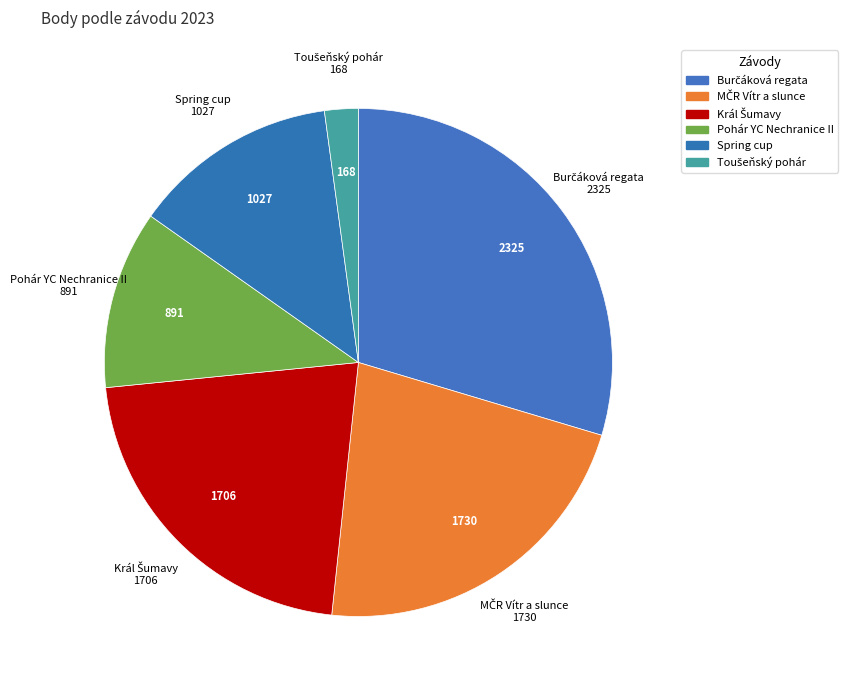

How many slices are in this pie chart?

6